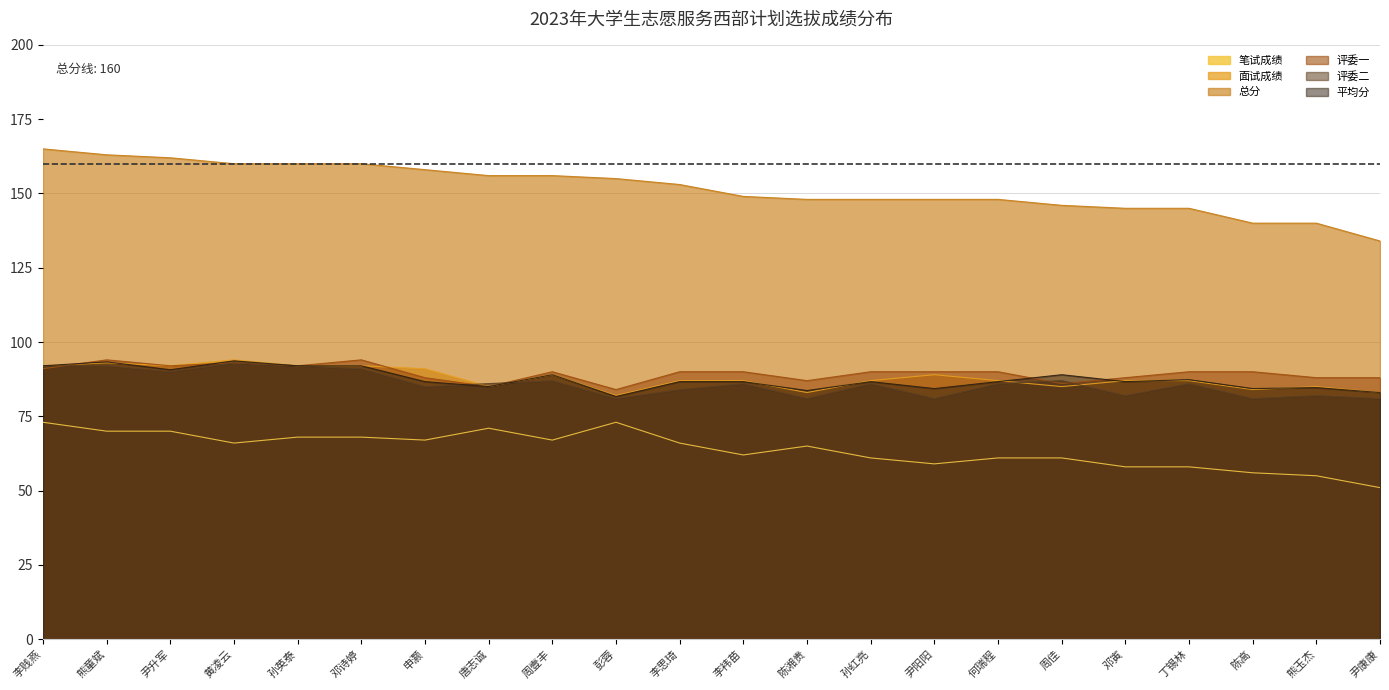

At 尹康康, list the series in order from largest to smallest.

总分, 评委一, 面试成绩, 平均分, 评委二, 笔试成绩